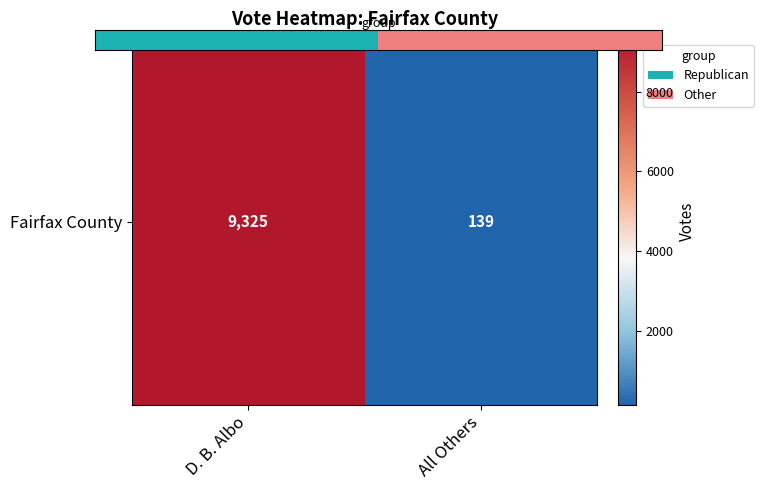

How many series are shown in this chart?

1